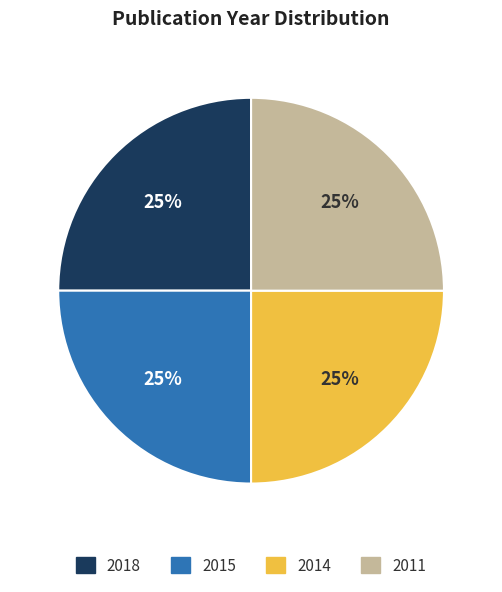

What is the ratio of the value at 2014 to the value at 2015?

1.0